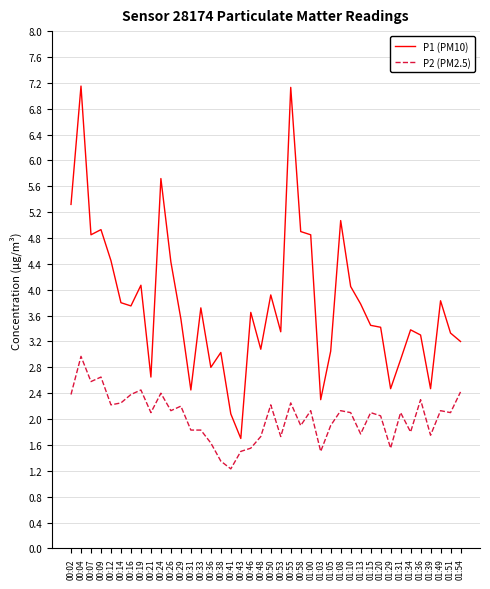

At how many categories does at least one series exceed 4?

13